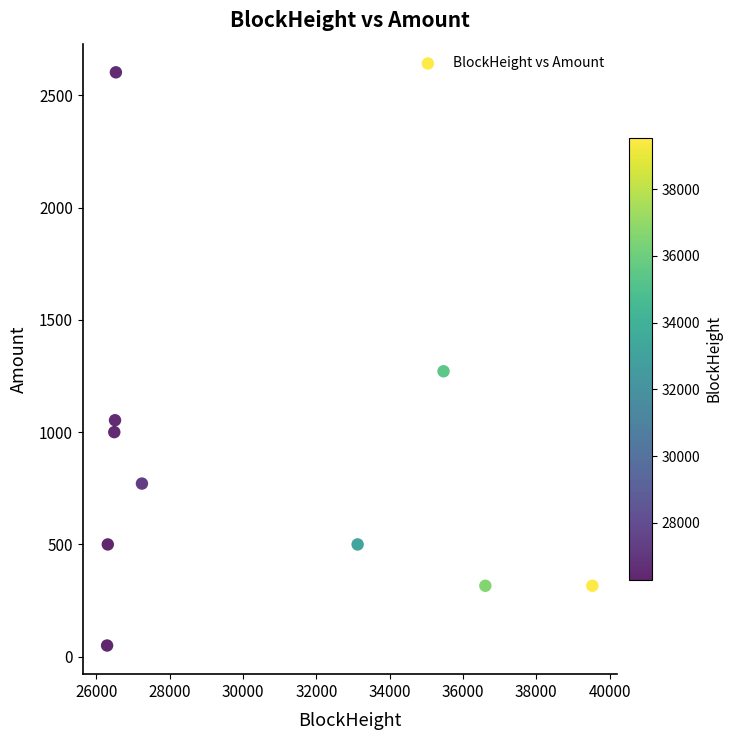

What is the average X value?

30414.6